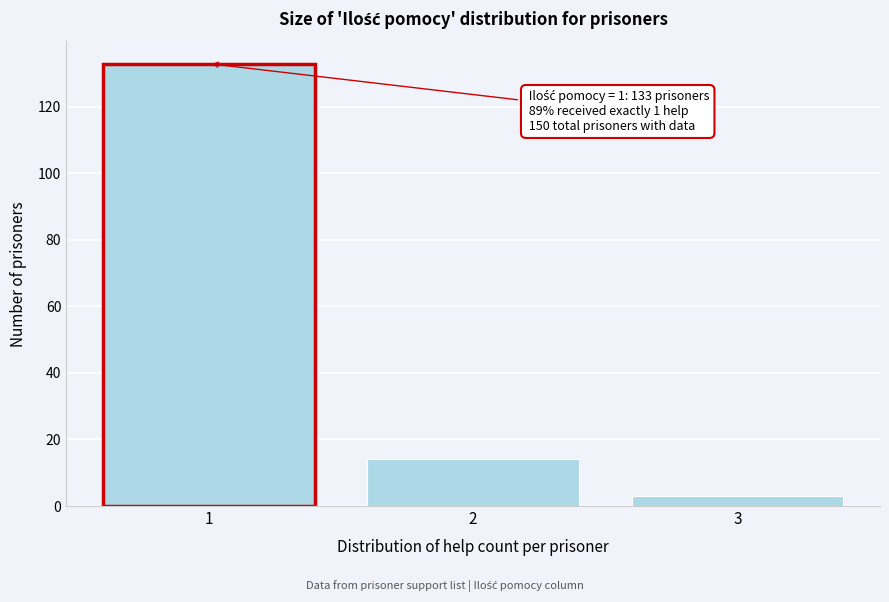

Reading left to right, what are all the values shown in this chart?

133	14	3